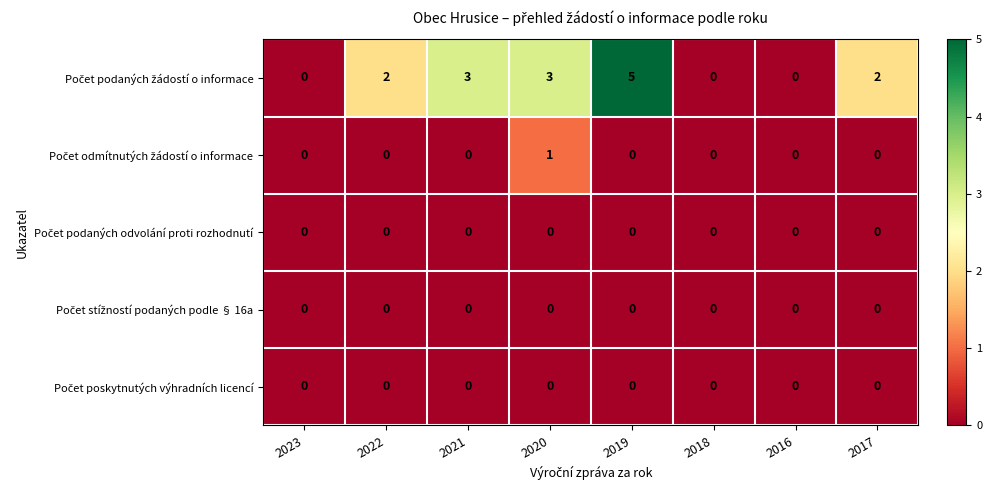

What is the spread (max minus min) of values at 2021?

3